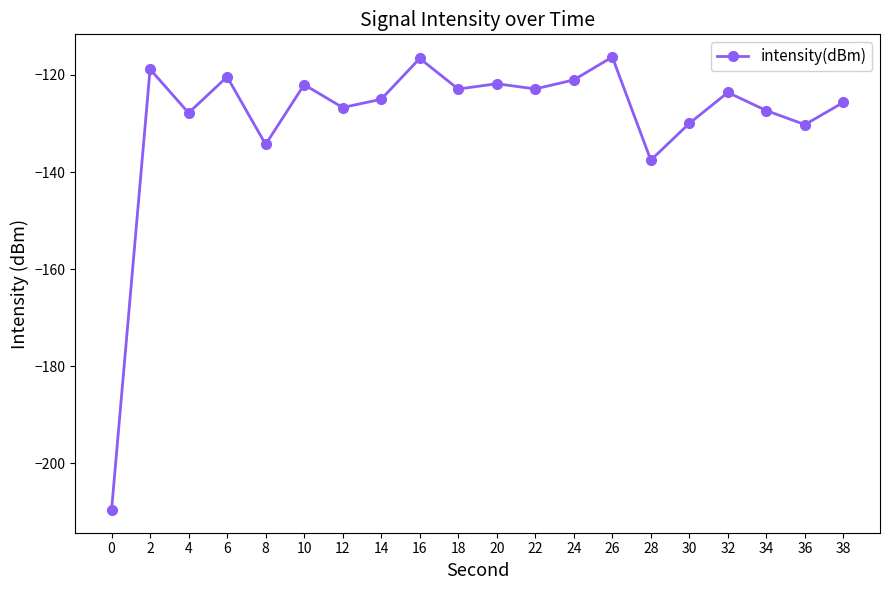

How many series are shown in this chart?

1